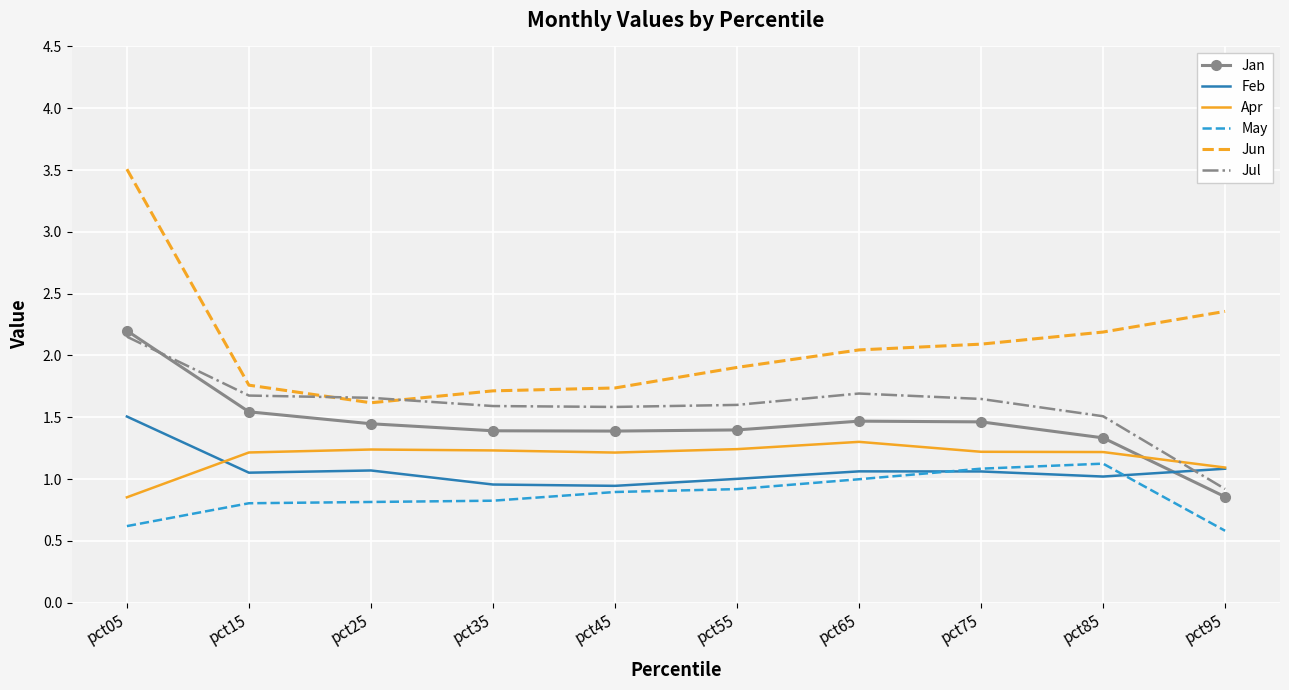

Which category has the highest value in the Jun series?

pct05